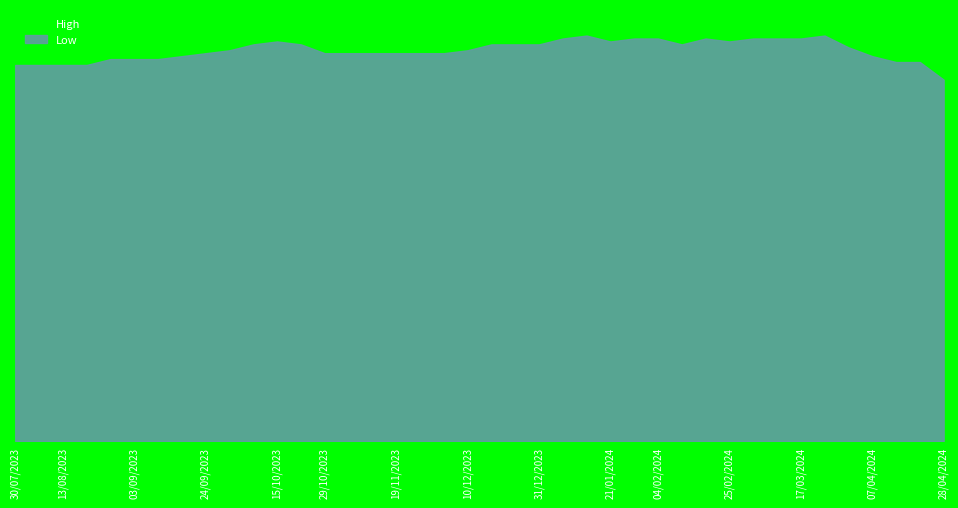

Reading left to right, extract all data points from this chart.

High: 28/04/2024=1.3	21/04/2024=1.3	14/04/2024=1.3	07/04/2024=1.3	31/03/2024=1.4	24/03/2024=1.4	17/03/2024=1.4	10/03/2024=1.4	03/03/2024=1.4	25/02/2024=1.4	18/02/2024=1.4	11/02/2024=1.4	04/02/2024=1.4	28/01/2024=1.4	21/01/2024=1.4	14/01/2024=1.4	07/01/2024=1.4	31/12/2023=1.4	24/12/2023=1.4	17/12/2023=1.4	10/12/2023=1.4	03/12/2023=1.3	26/11/2023=1.3	19/11/2023=1.3	12/11/2023=1.3	05/11/2023=1.3	29/10/2023=1.4	22/10/2023=1.4	15/10/2023=1.4	08/10/2023=1.4	01/10/2023=1.4	24/09/2023=1.3	17/09/2023=1.3	10/09/2023=1.3	03/09/2023=1.3	27/08/2023=1.3	20/08/2023=1.3	13/08/2023=1.3	06/08/2023=1.3	30/07/2023=1.3
Low: 28/04/2024=1.2	21/04/2024=1.3	14/04/2024=1.3	07/04/2024=1.3	31/03/2024=1.3	24/03/2024=1.4	17/03/2024=1.4	10/03/2024=1.4	03/03/2024=1.4	25/02/2024=1.4	18/02/2024=1.4	11/02/2024=1.4	04/02/2024=1.4	28/01/2024=1.4	21/01/2024=1.4	14/01/2024=1.4	07/01/2024=1.4	31/12/2023=1.4	24/12/2023=1.4	17/12/2023=1.4	10/12/2023=1.3	03/12/2023=1.3	26/11/2023=1.3	19/11/2023=1.3	12/11/2023=1.3	05/11/2023=1.3	29/10/2023=1.3	22/10/2023=1.4	15/10/2023=1.4	08/10/2023=1.4	01/10/2023=1.3	24/09/2023=1.3	17/09/2023=1.3	10/09/2023=1.3	03/09/2023=1.3	27/08/2023=1.3	20/08/2023=1.3	13/08/2023=1.3	06/08/2023=1.3	30/07/2023=1.3